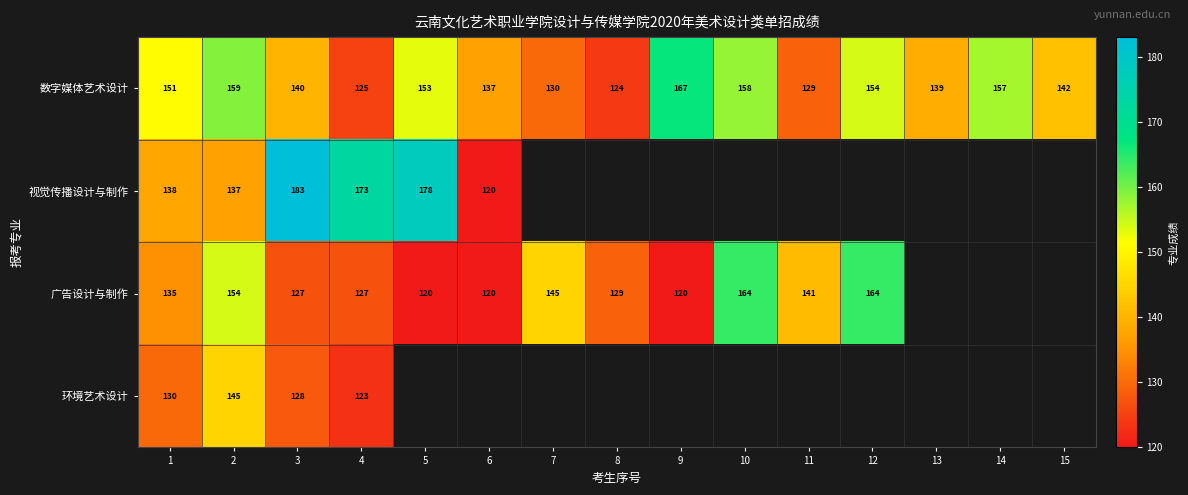

The 数字媒体艺术设计 series shows 177 at 7. True or false?

False